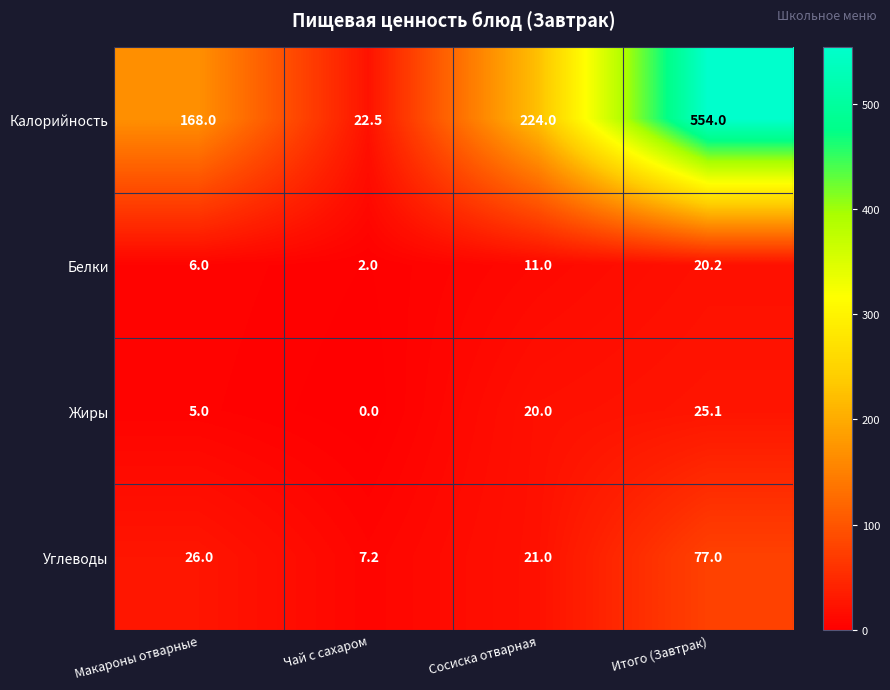

What is the greatest value displayed?

554.0